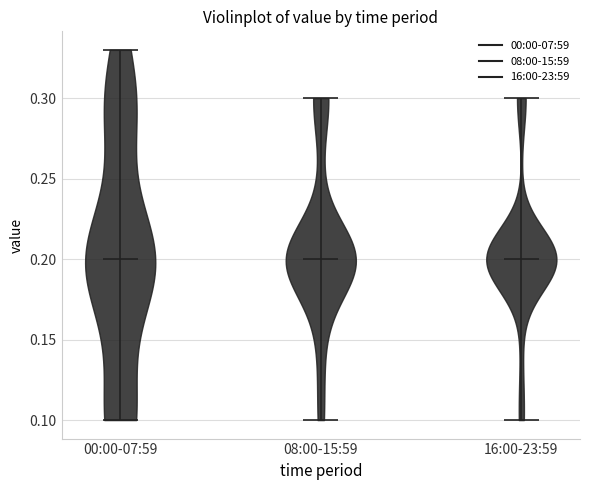

Where does the median line of the violin for 16:00-23:59 sit on the y-axis? The values are not printed on the chart, so give them approximately, as read against the axis.

0.20